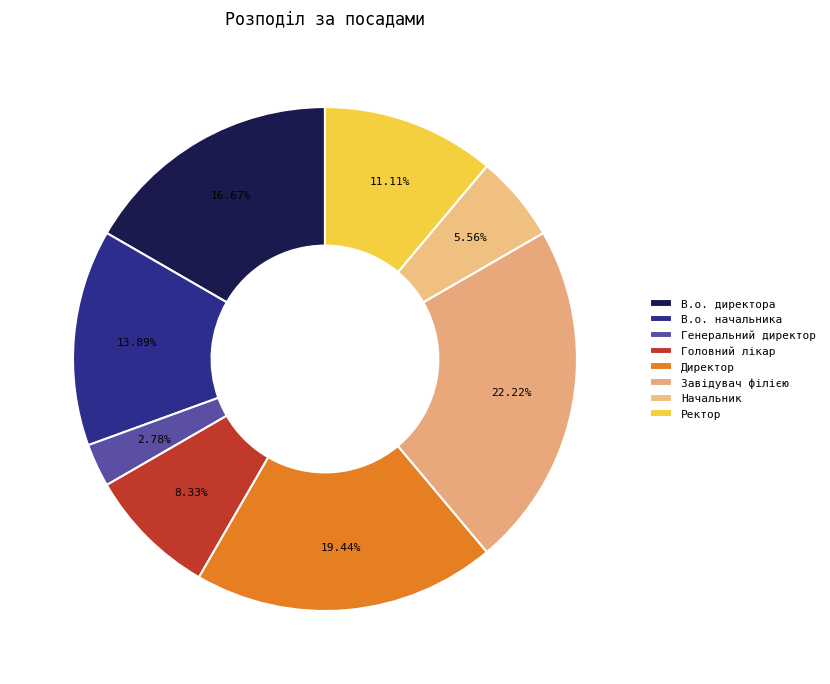

Rank the categories by value from lowest to highest.

Генеральний директор, Начальник, Головний лікар, Ректор, В.о. начальника, В.о. директора, Директор, Завідувач філією